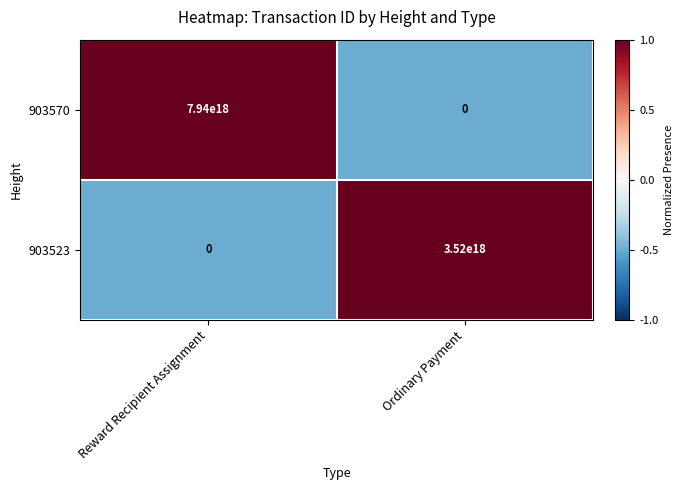

Is the value of 903570 at Ordinary Payment greater than the value of 903523 at Ordinary Payment?

No